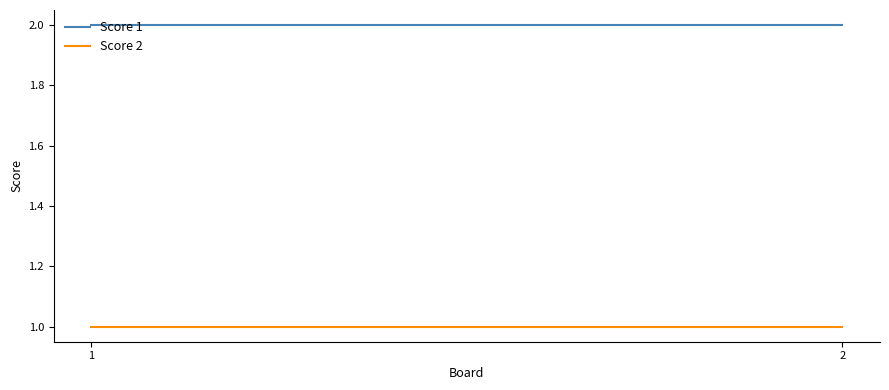

Which has a higher value, 2 or 1?

2